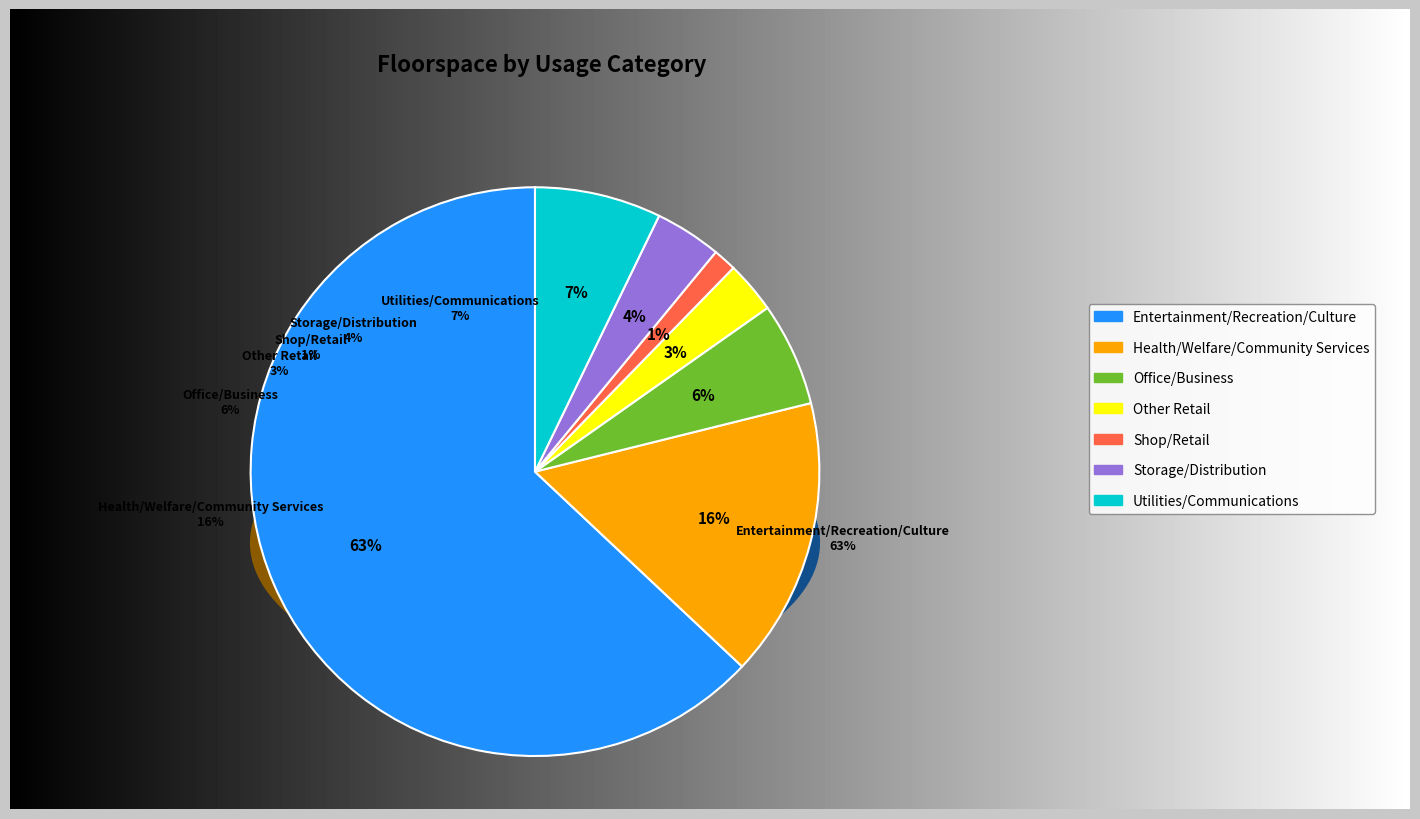

Does Office/Business represent more than half of the total?

No